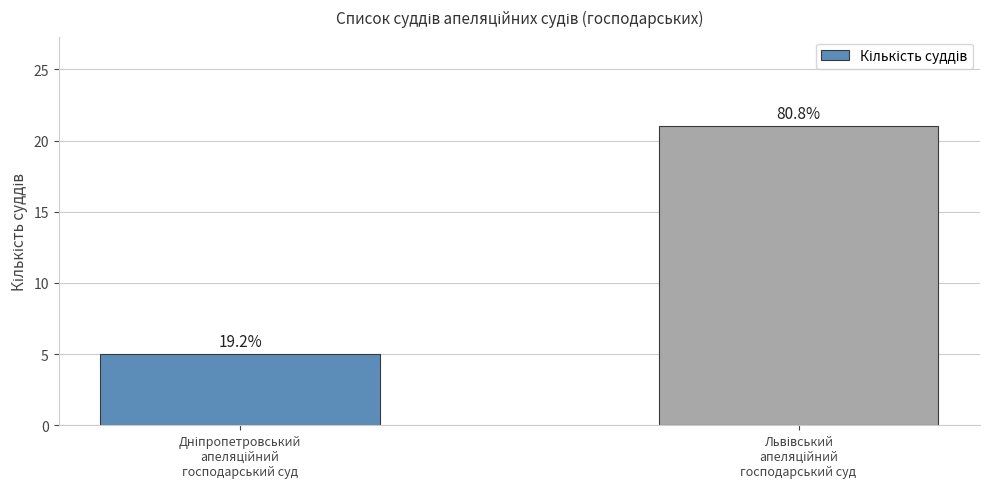

Are the bars horizontal?

No